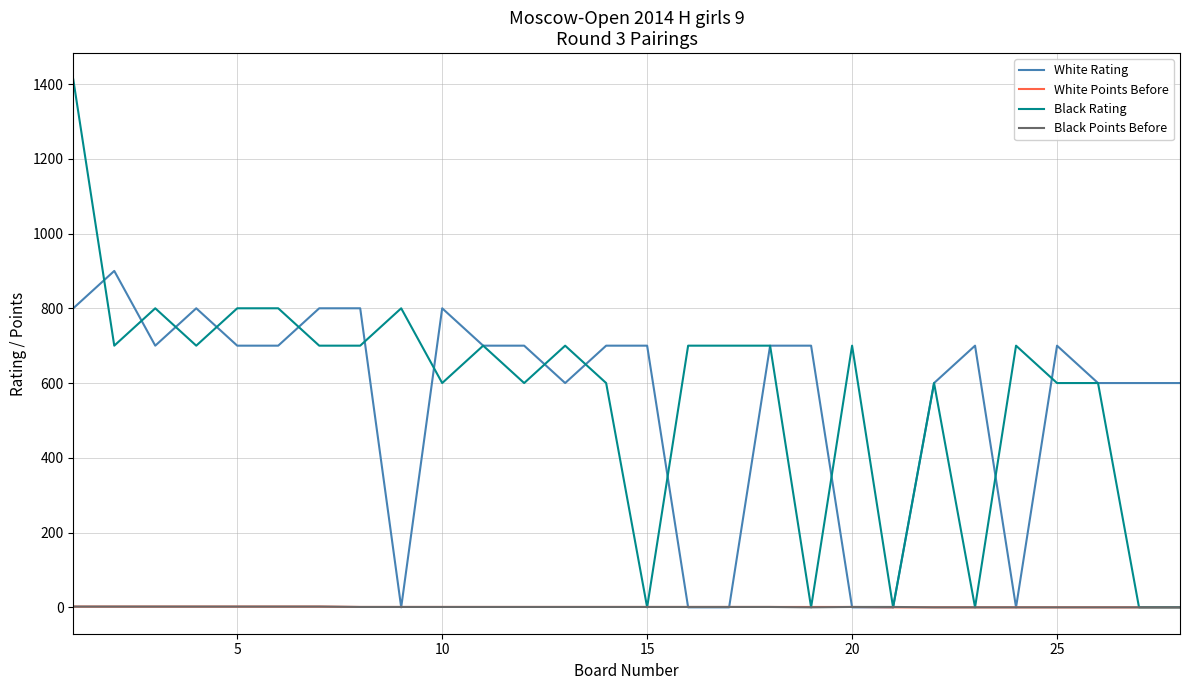

What is the greatest value displayed?

1412